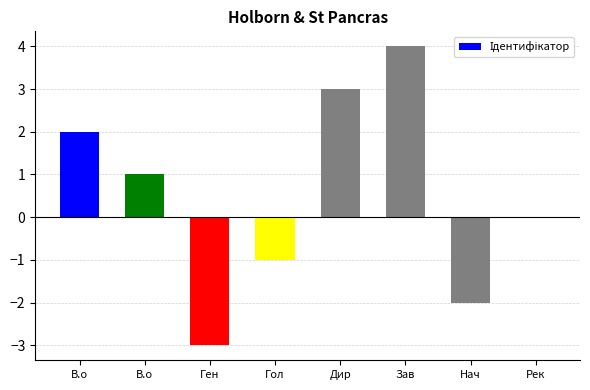

What is the sum of the values at Гол and Ген?

-4